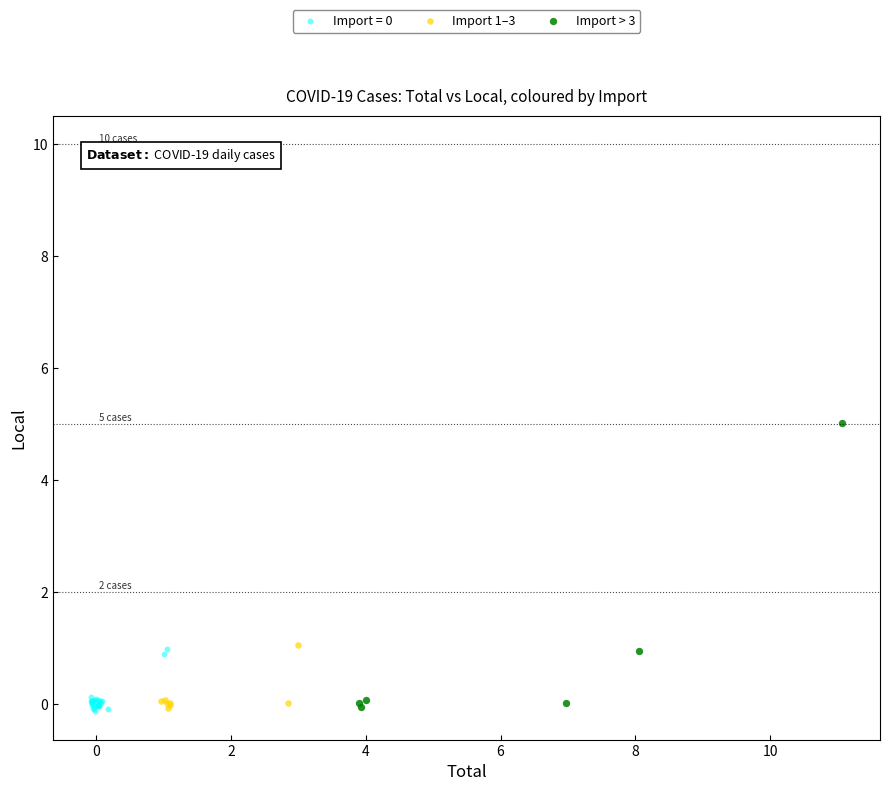

Which series has the largest Y range (max minus min)?

Import > 3